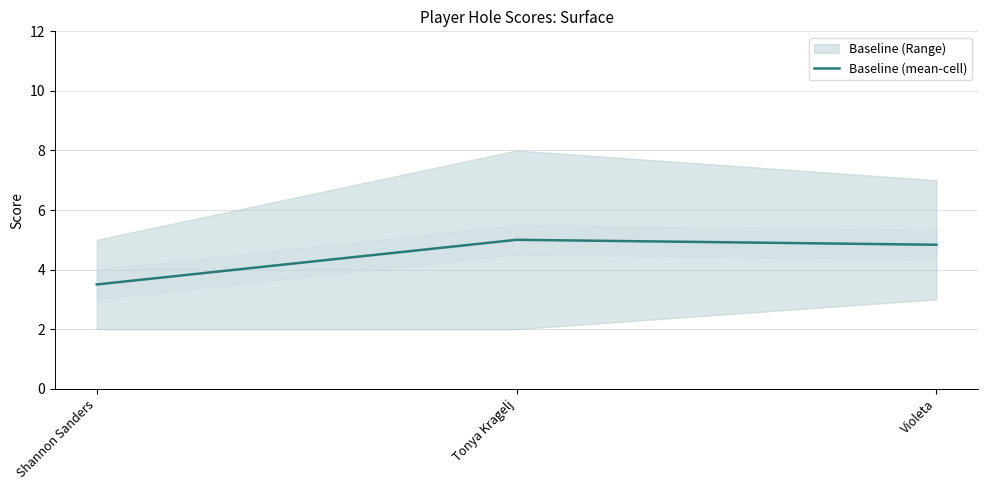

How many data points does each series have?

3